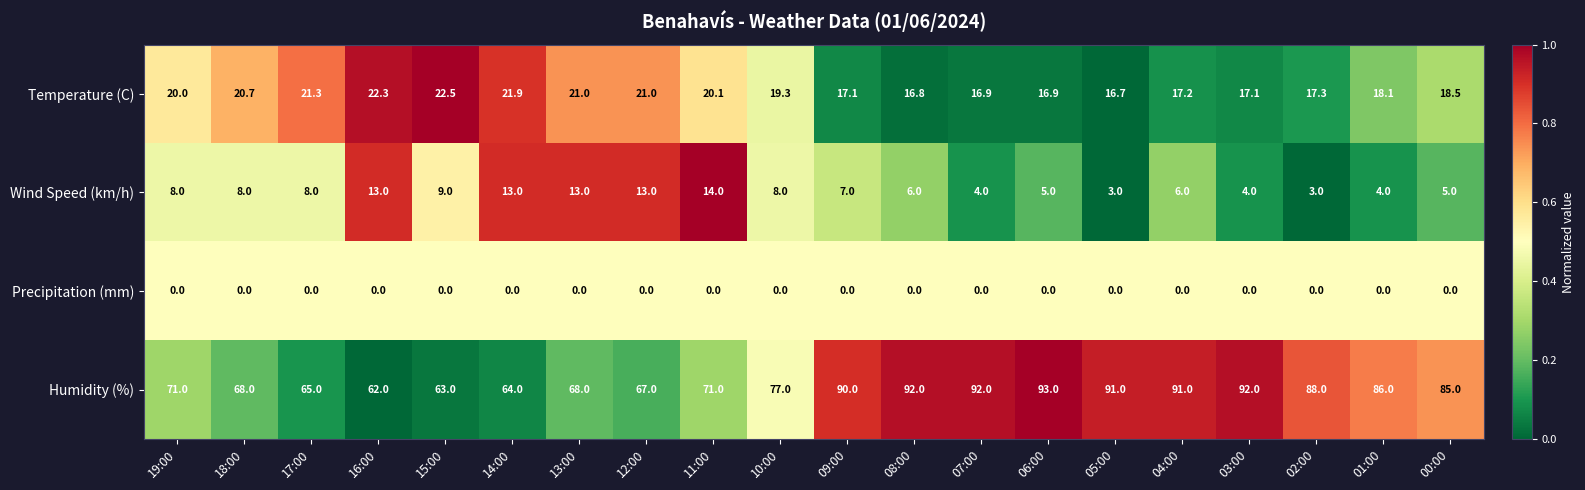

Where is Humidity (%) nearest to the value 77?

10:00